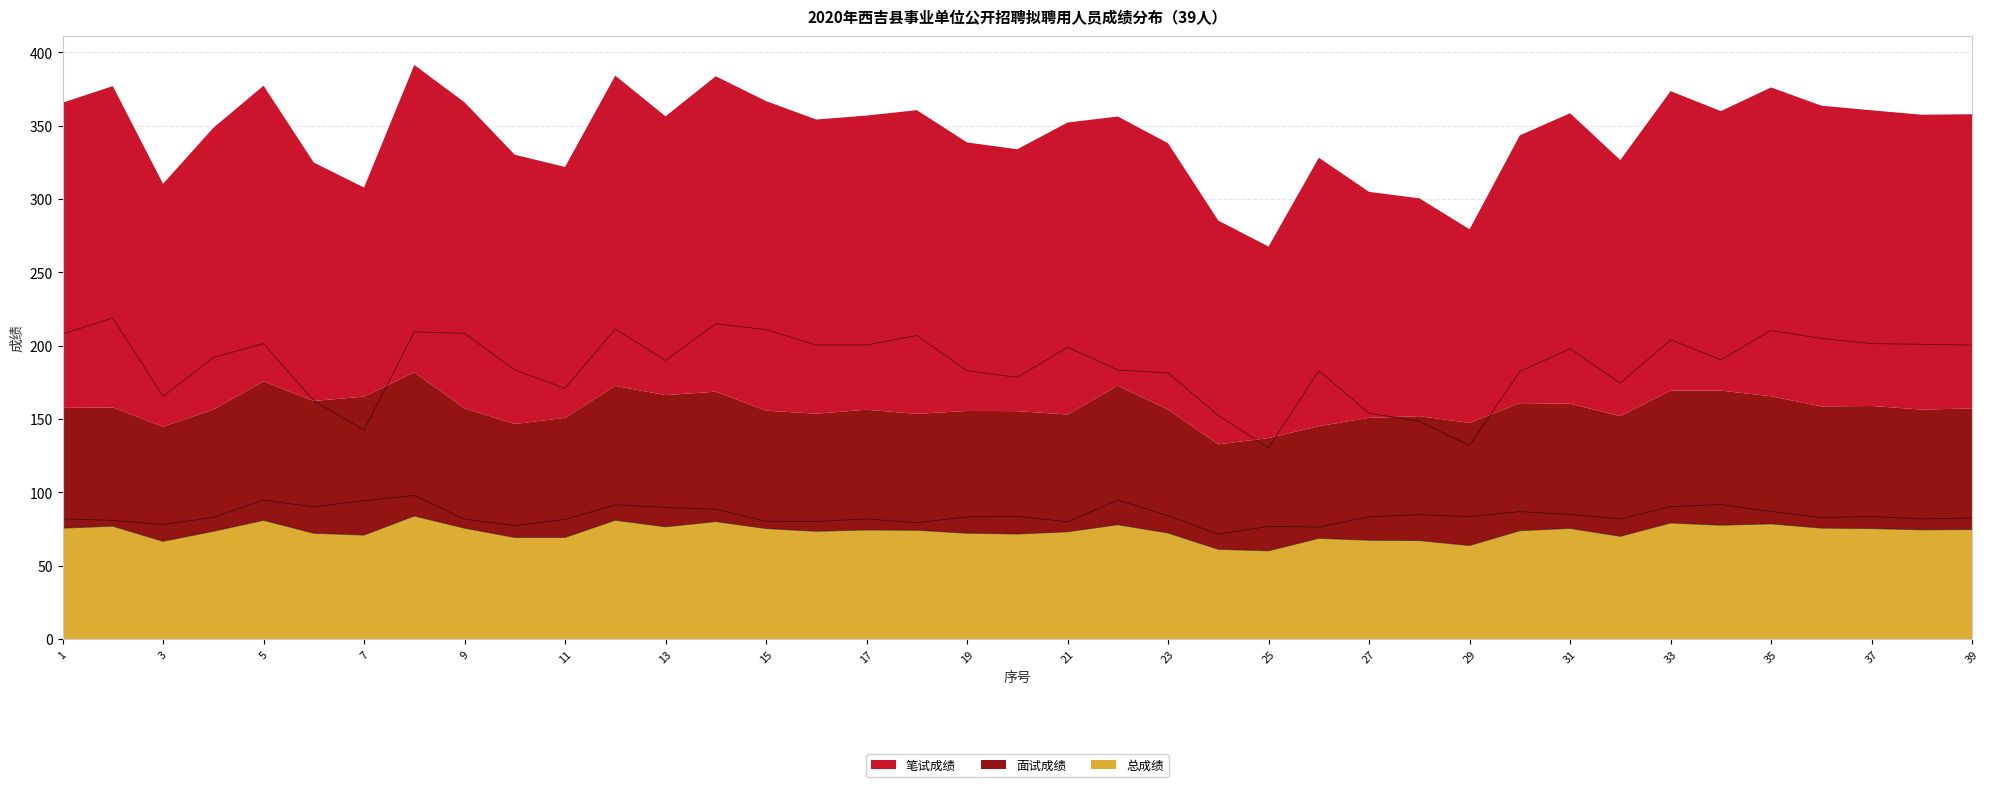

In 面试成绩, how many points are higher than both neighbors (excluding endpoints)?

11